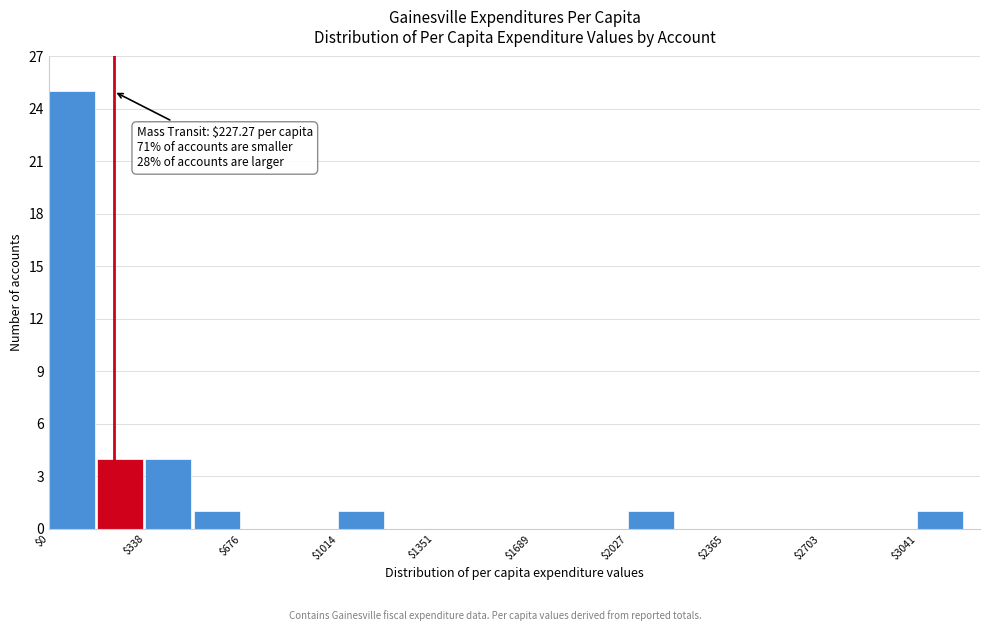

Read against the x-axis, roughly where is the centre of the tallest bar?

100